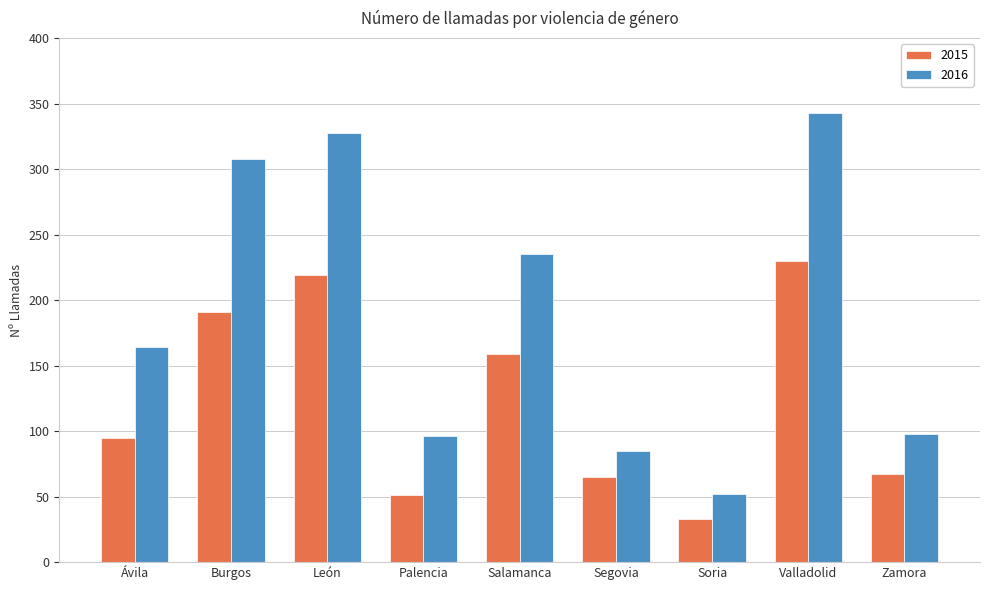

The value of 2015 at Ávila is 95. True or false?

True